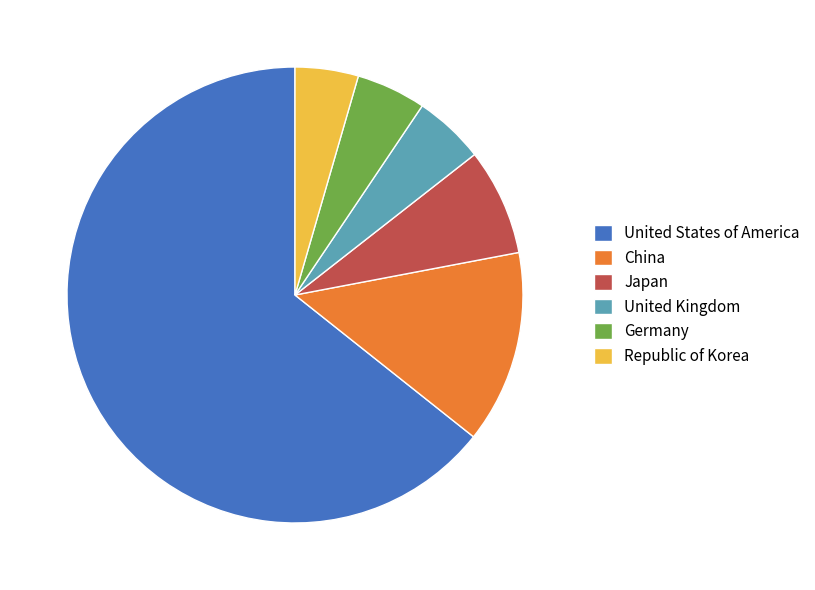

The Japan slice represents 8% of the pie. True or false?

True